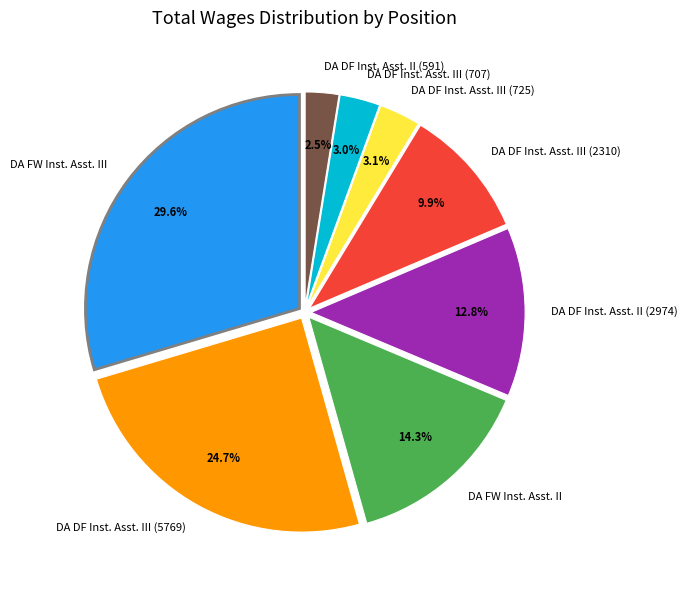

Which slice is the largest?

DA FW Inst. Asst. III